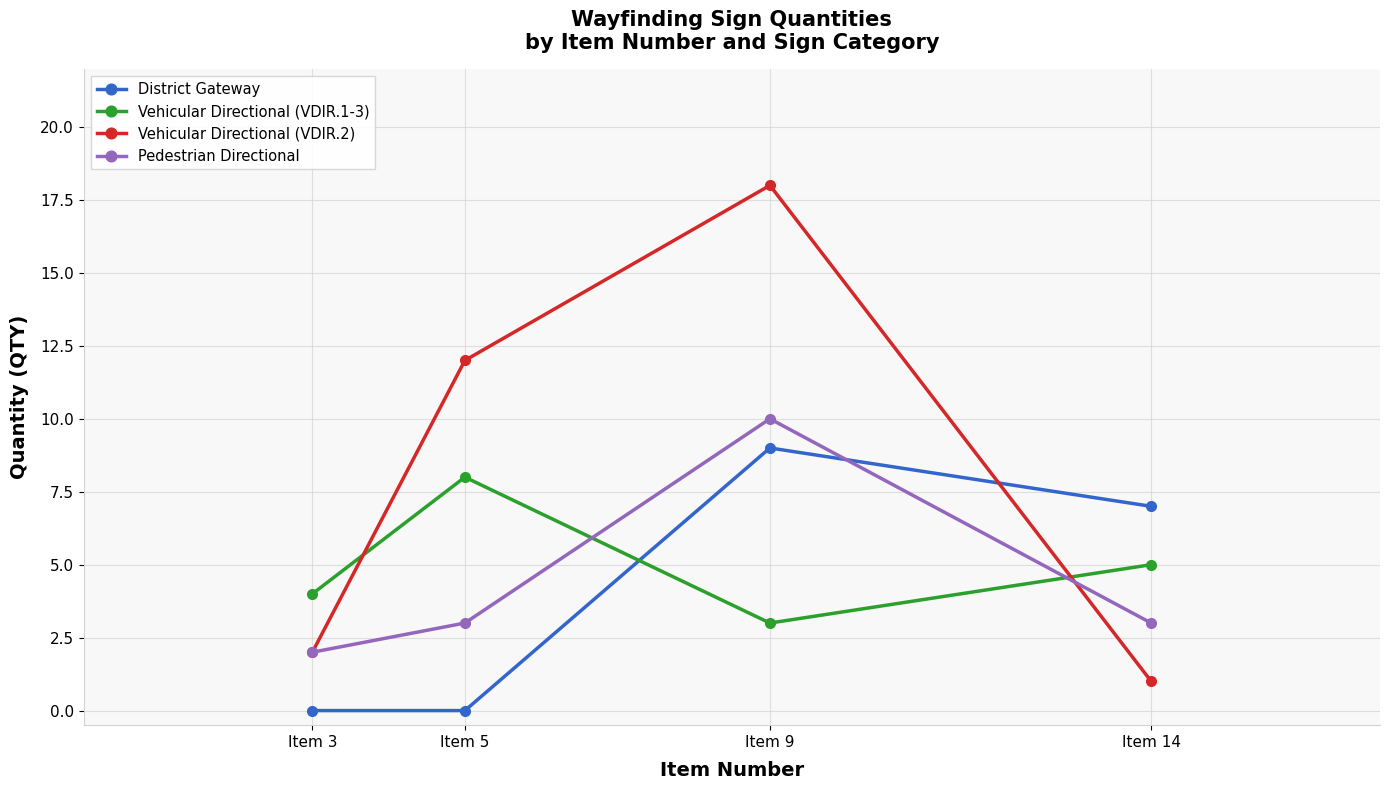

How many times do Vehicular Directional (VDIR.1-3) and District Gateway cross each other?

1